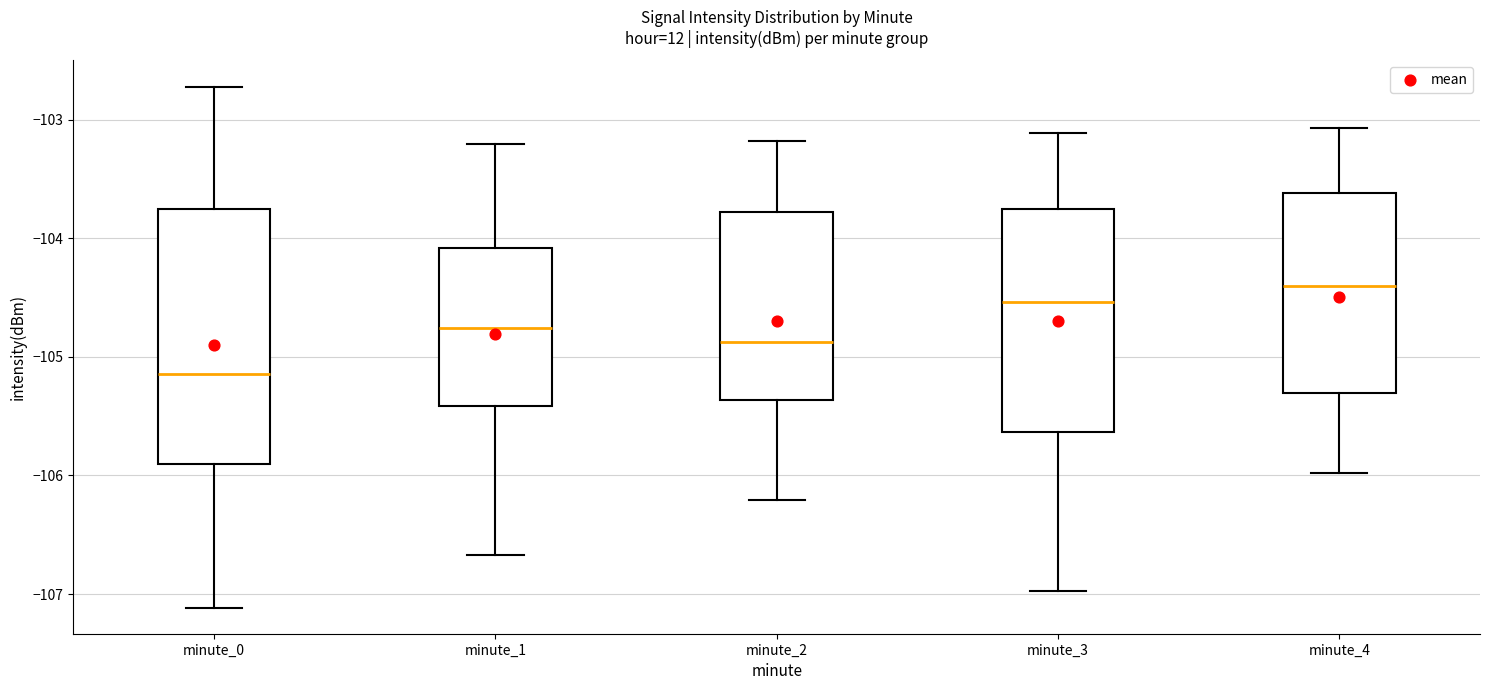

Which box is the tallest, from its lower edge to its upper edge?

minute_0